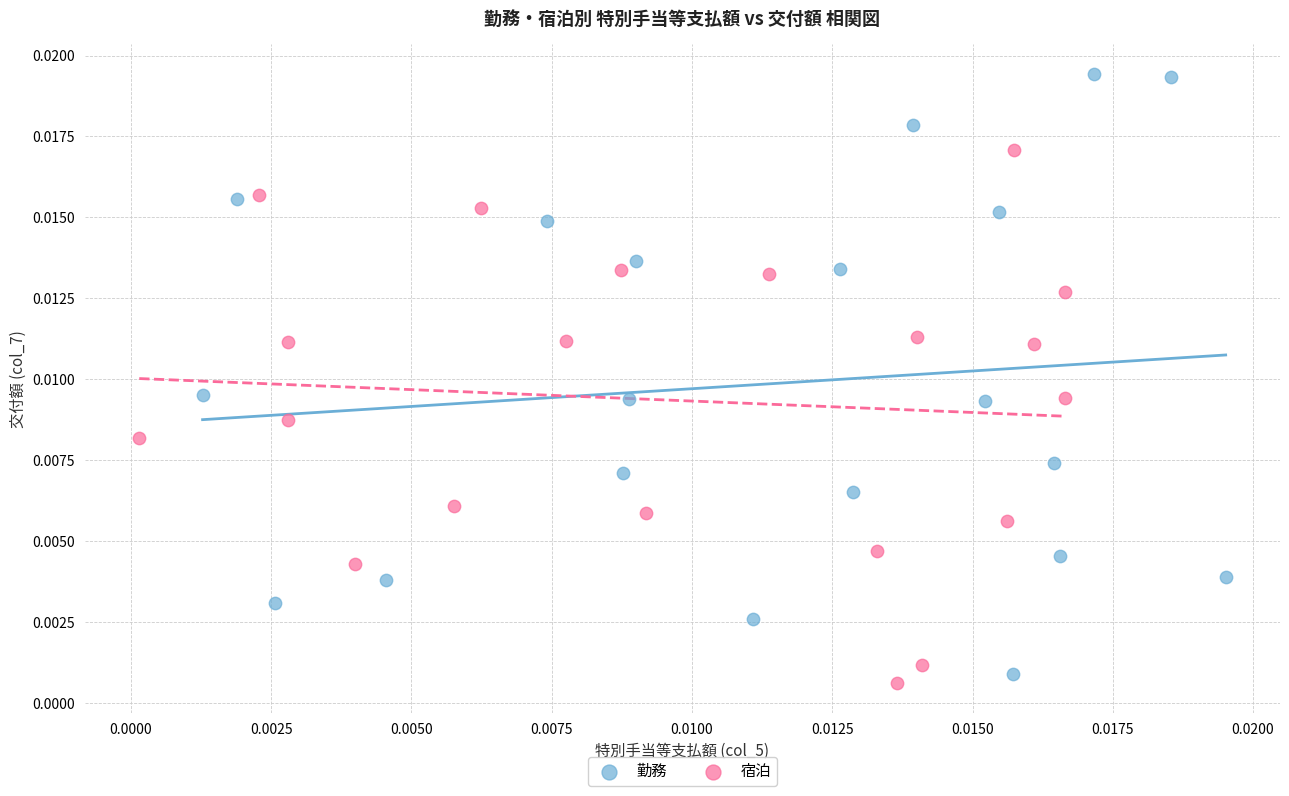

Which series has the widest spread of Y values?

勤務